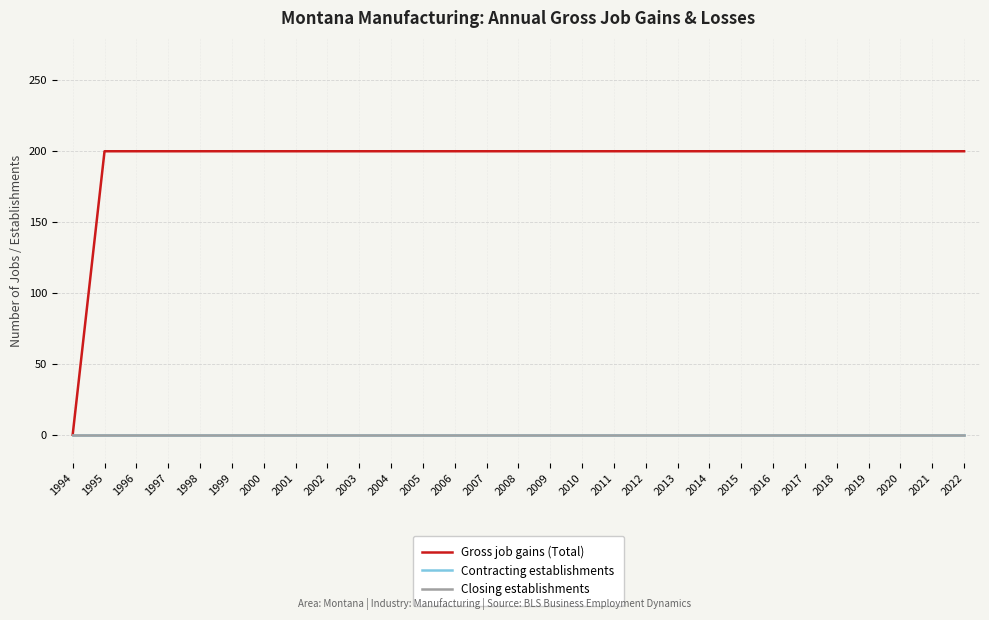

Does the chart display data point markers on the line(s)?

No